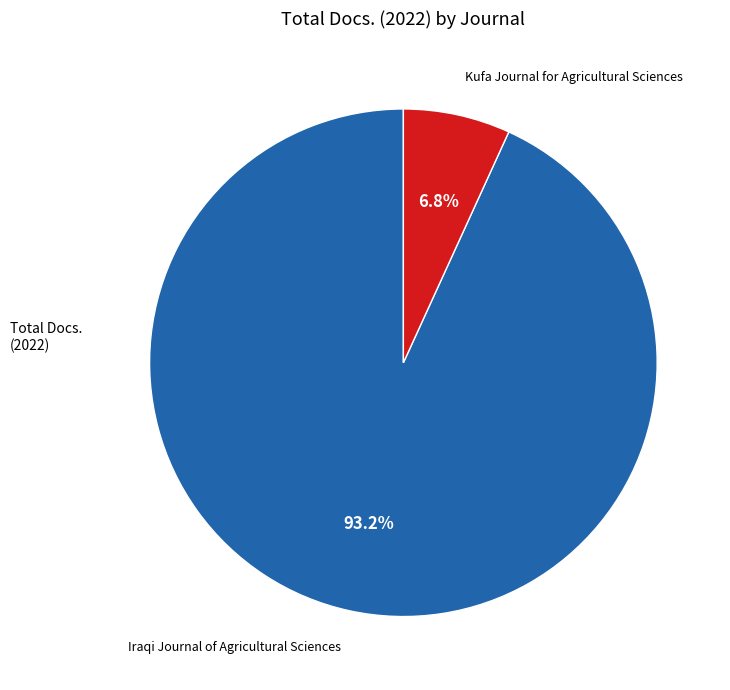

To the nearest percent, what percentage of the pie is Iraqi Journal of Agricultural Sciences?

93%